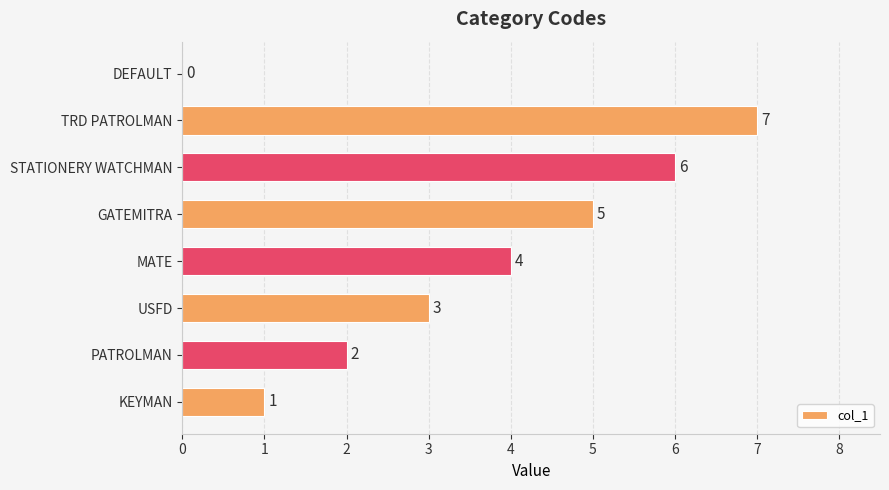

How many values are between 2 and 6?

5